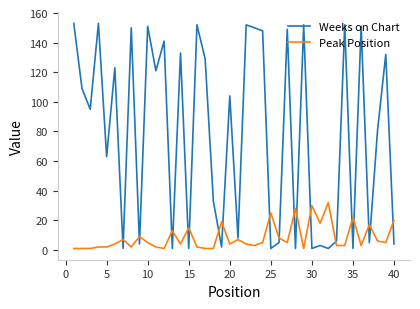

How many categories are shown in the chart?

40